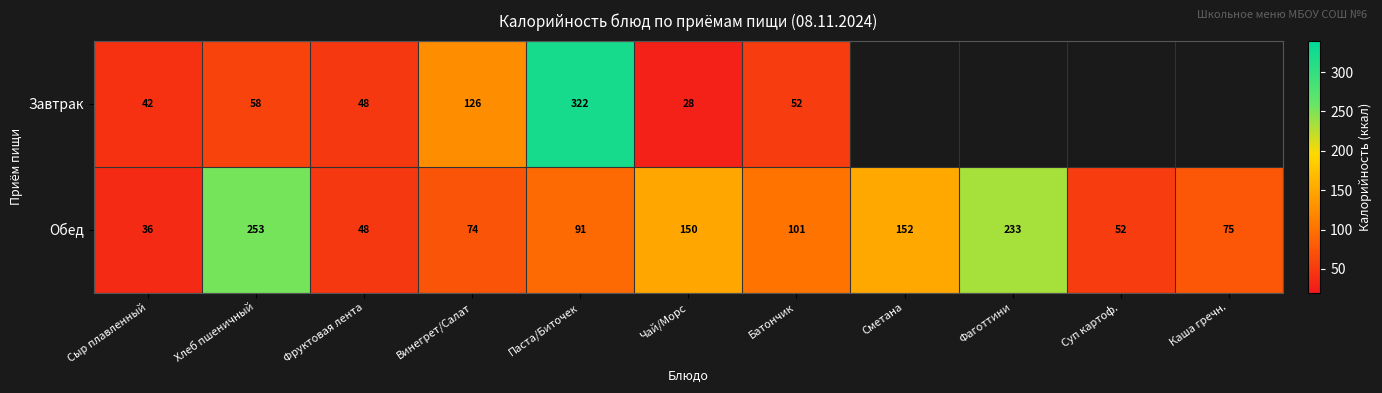

Which category has the lowest value across all series?

Чай/Морс